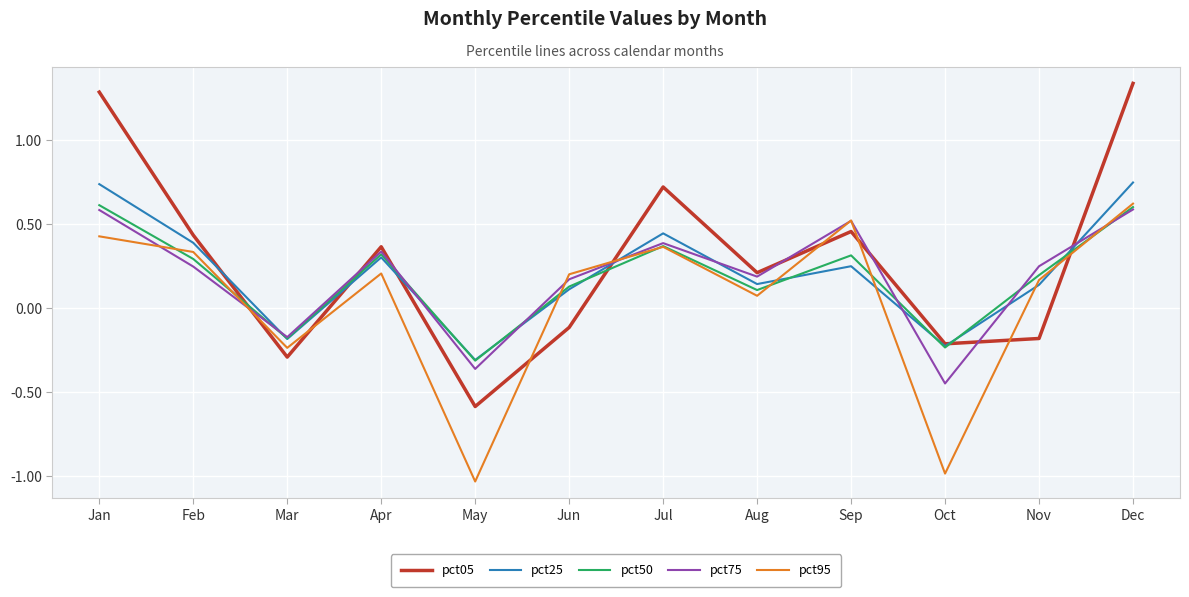

True or false: pct05 has a value of 1.3 at Dec.

True